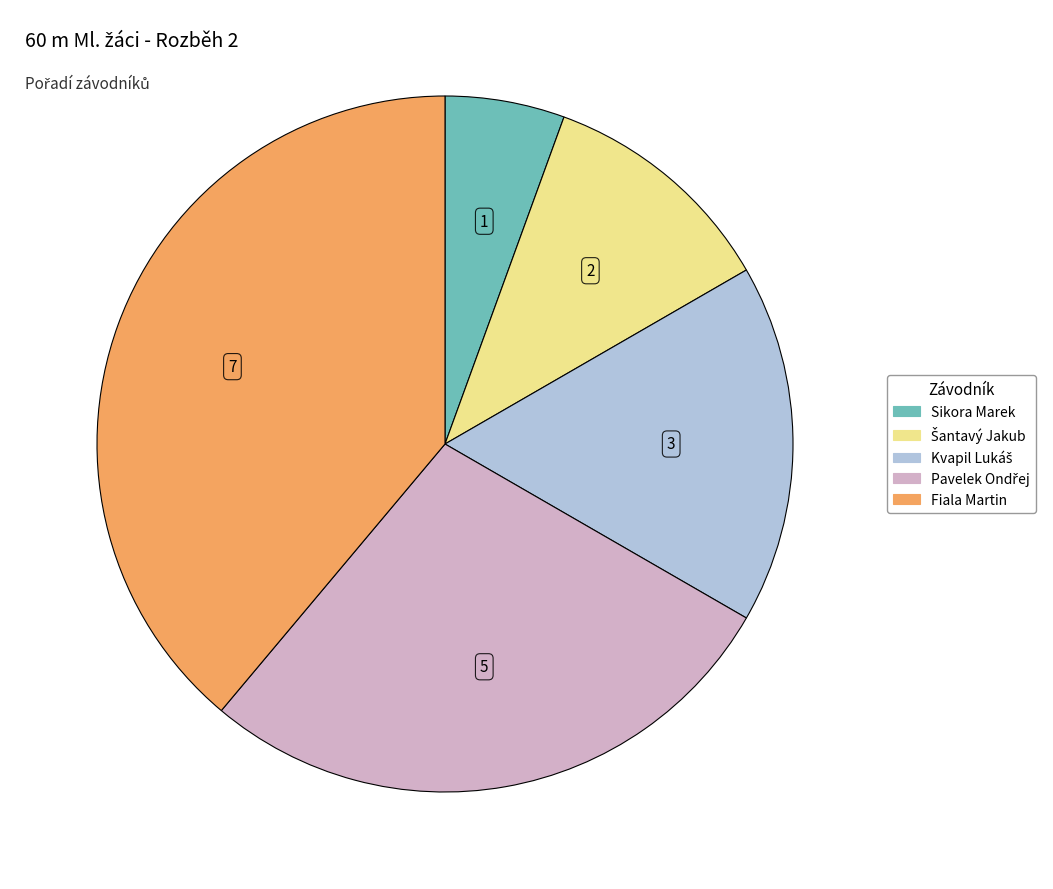

Which slice is the largest?

Fiala Martin